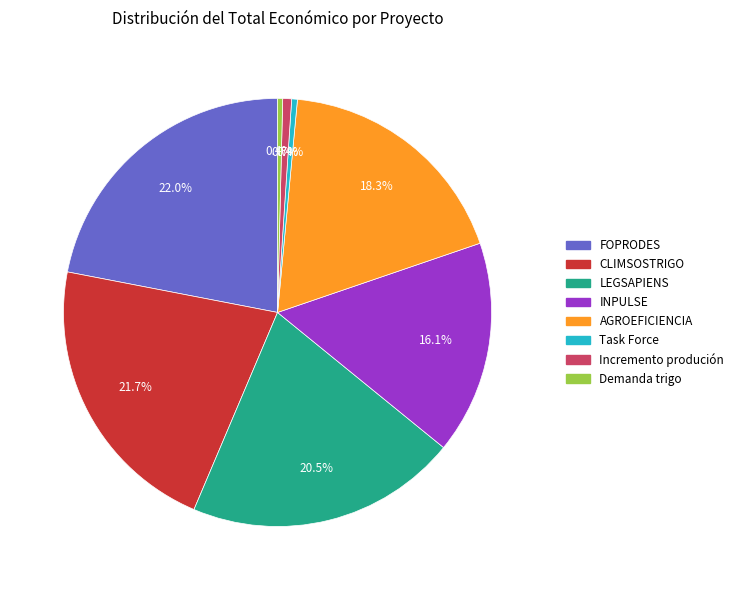

What is the ratio of the value at FOPRODES to the value at LEGSAPIENS?

1.1